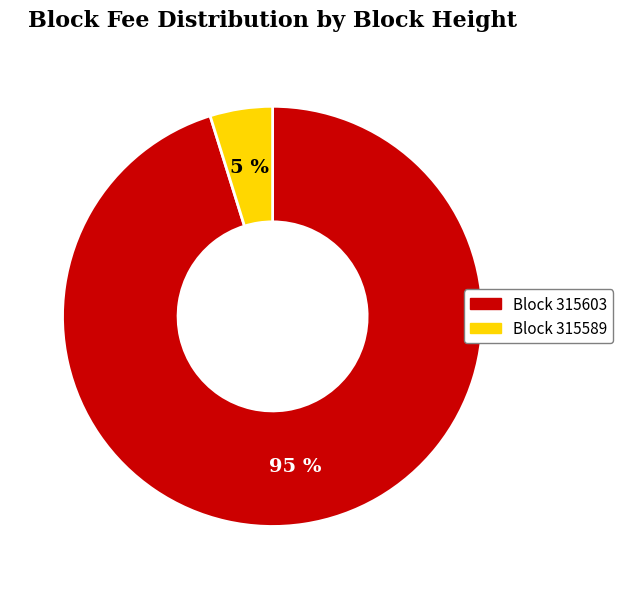

How many slices are in this pie chart?

2